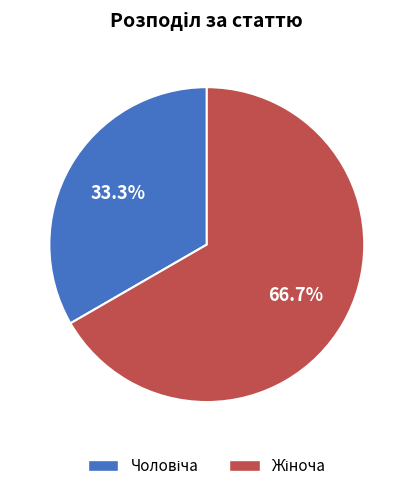

Is there any slice that represents more than half of the pie?

Yes